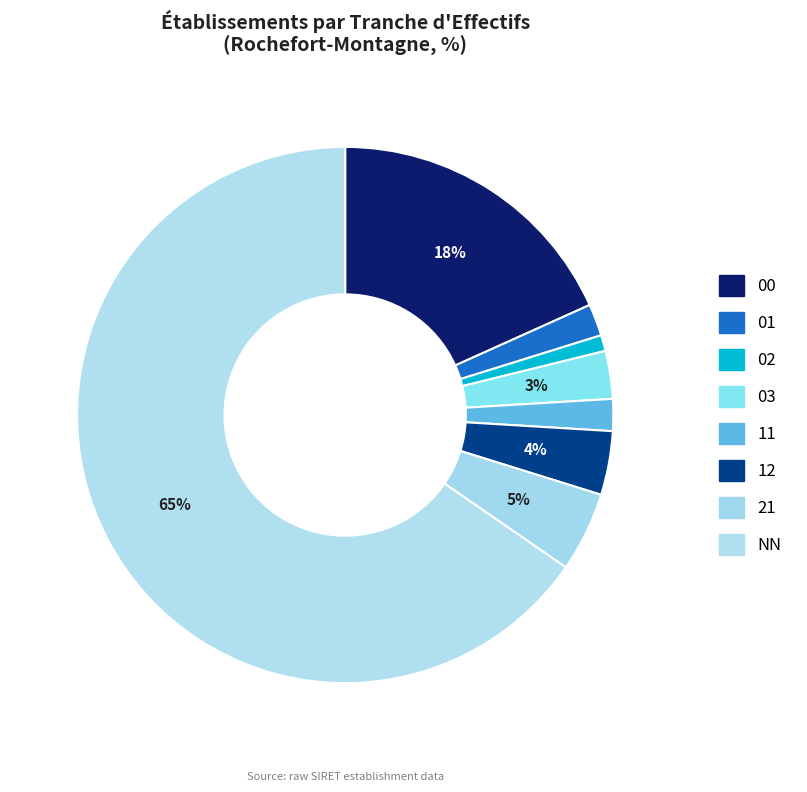

Count the number of slices in the pie.

8